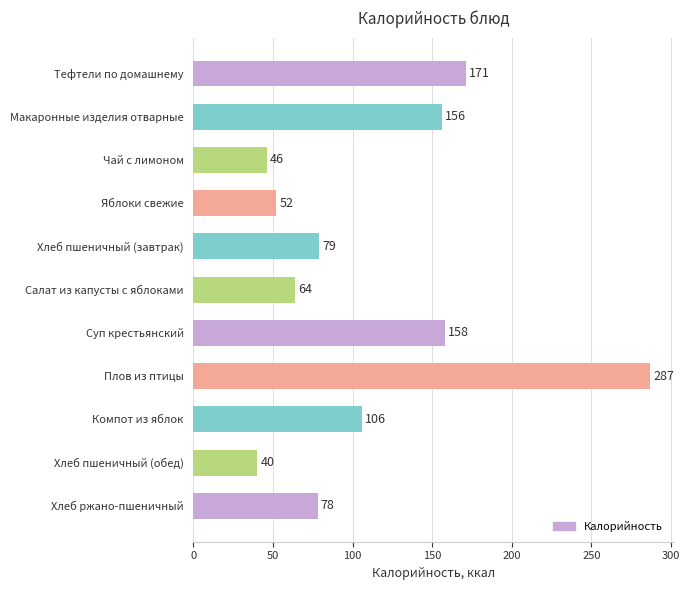

How many distinct data groups are displayed?

1